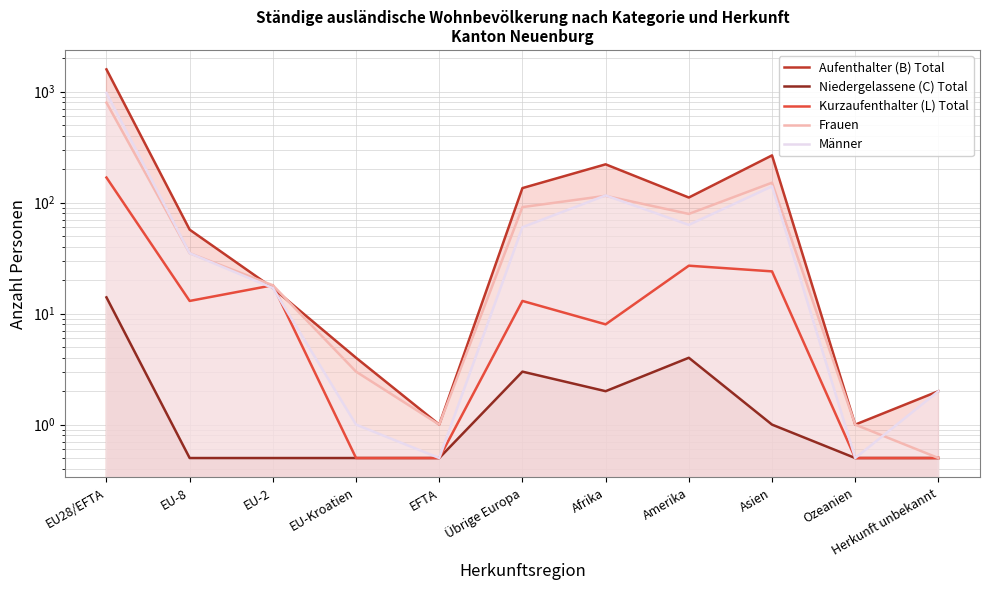

True or false: Kurzaufenthalter (L) Total and Niedergelassene (C) Total intersect in this chart.

False